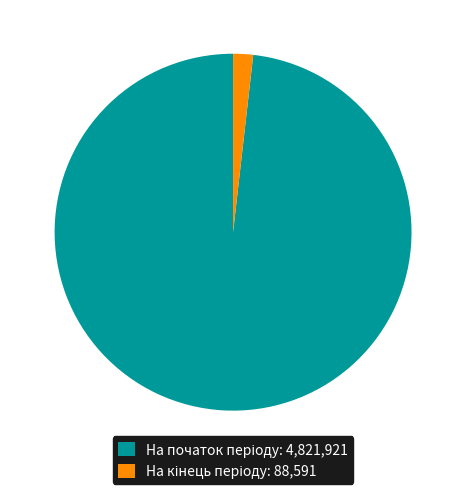

Is there any slice that represents more than half of the pie?

Yes